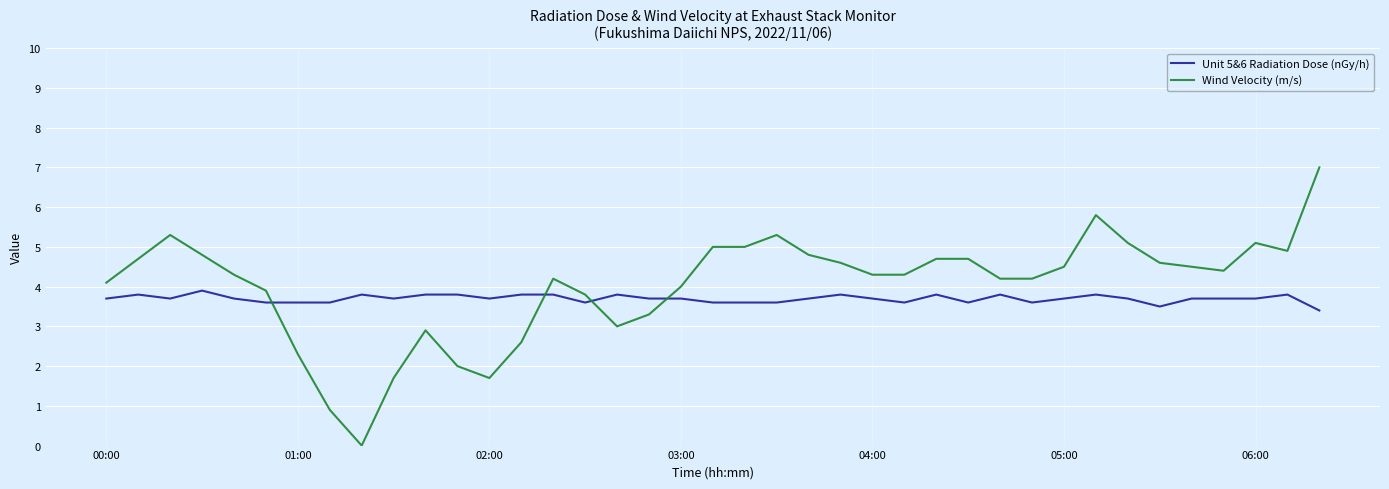

List the series in order of their peak value, lowest first.

Unit 5&6 Radiation Dose (nGy/h), Wind Velocity (m/s)